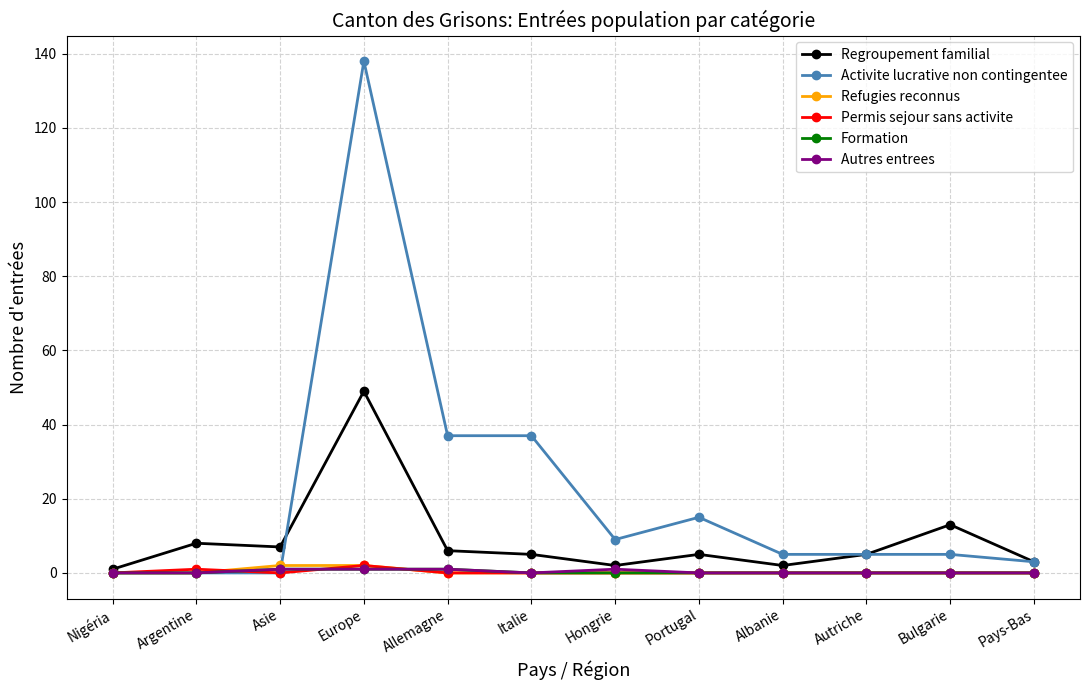

What is the difference between the Formation values at Autriche and Allemagne?

1